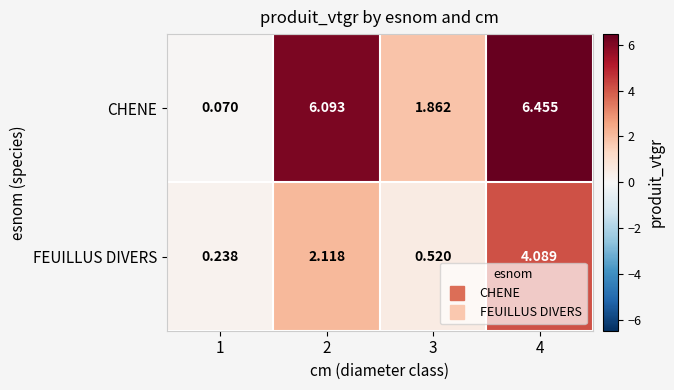

What is the difference between the highest and lowest values at 3?

1.3